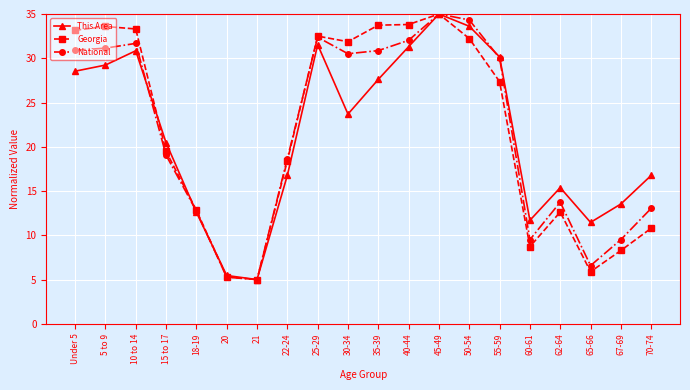

What position from the left is 70-74?

20